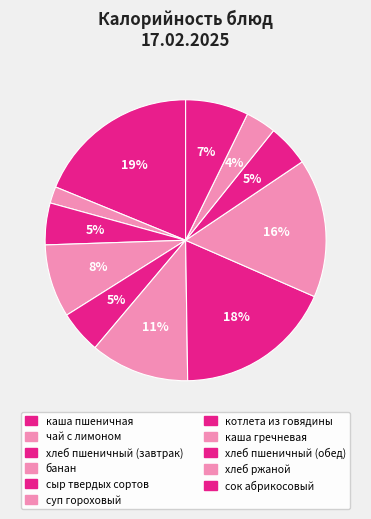

The котлета из говядины slice represents 33% of the pie. True or false?

False